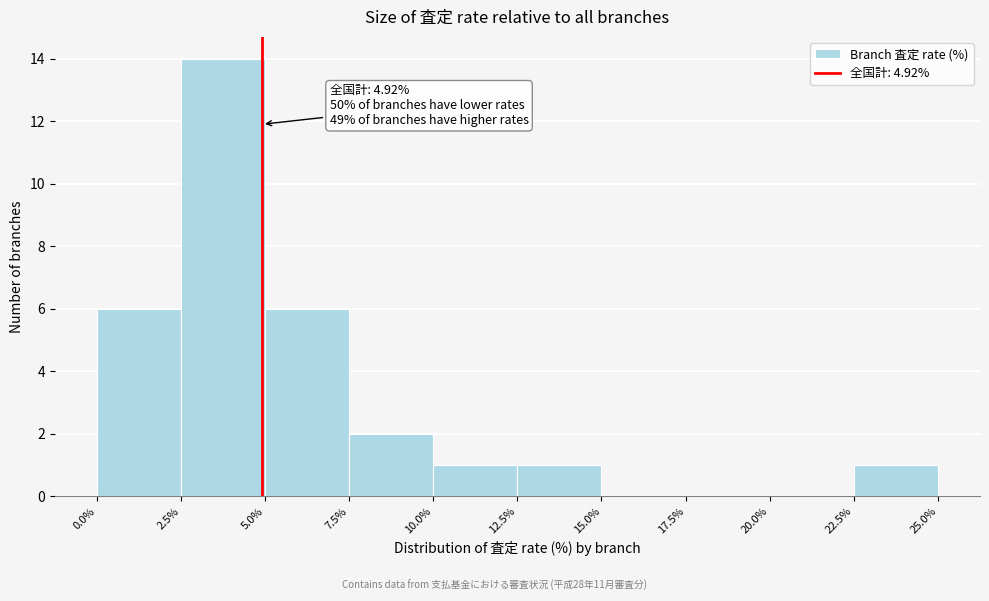

Over which range of the x-axis is the bar tallest?

2.5% to 5.0%